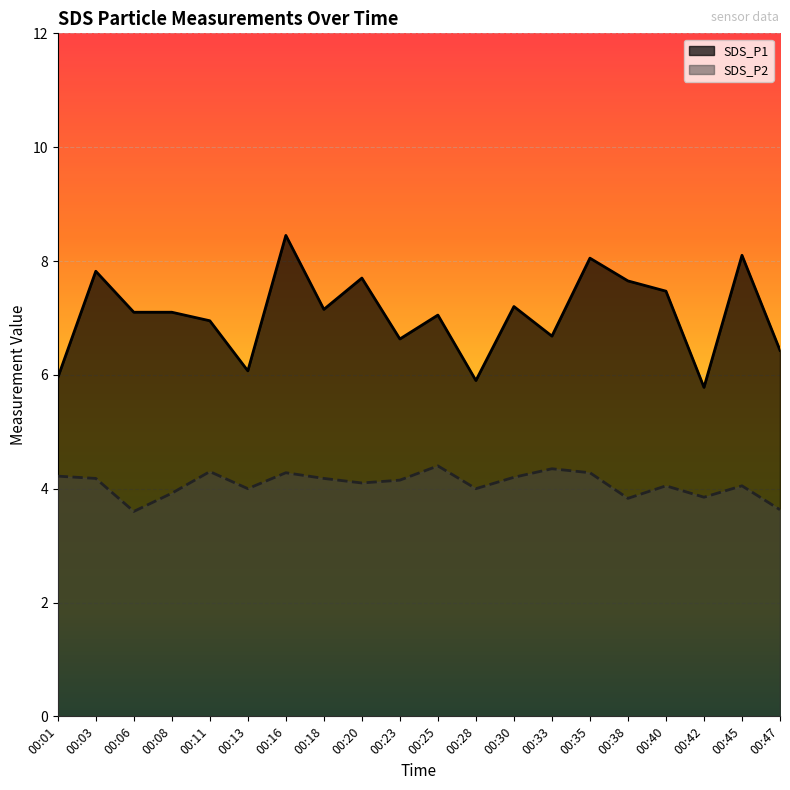

True or false: SDS_P1 and SDS_P2 cross at least once.

False